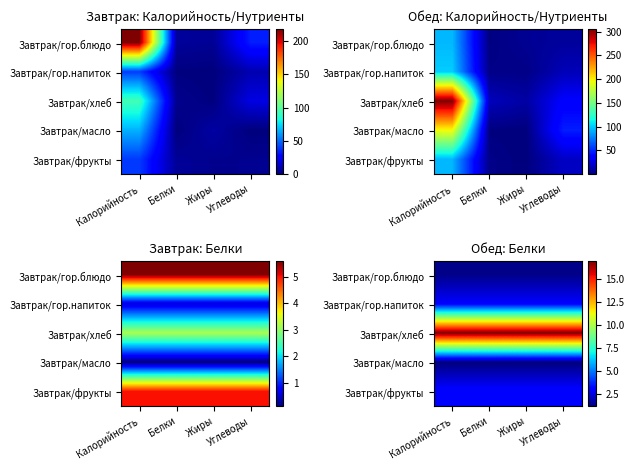

Between Белки and Углеводы, which is larger?

Белки